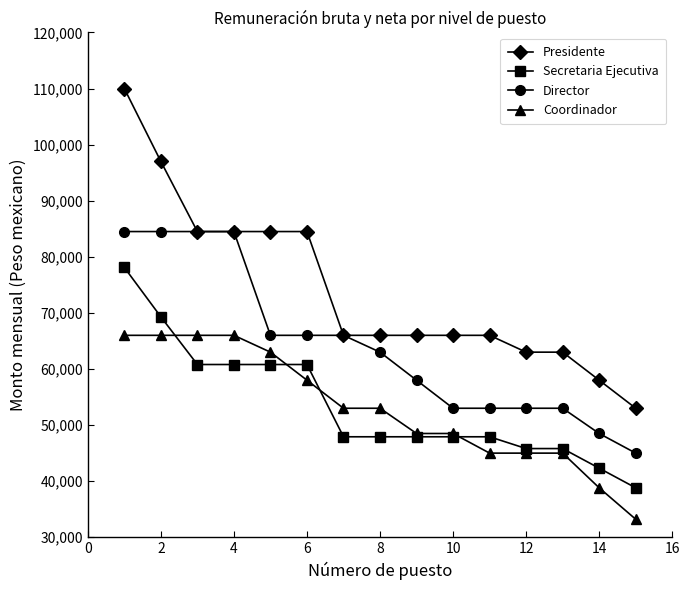

Which series has the largest range (max minus min)?

Presidente